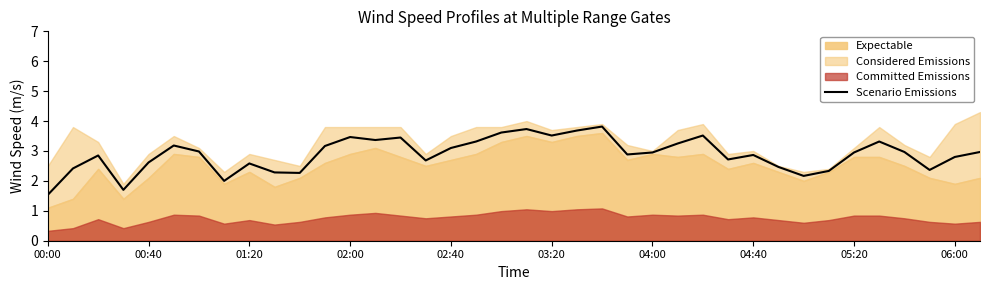

Which label corresponds to the smallest value in the chart?

00:00